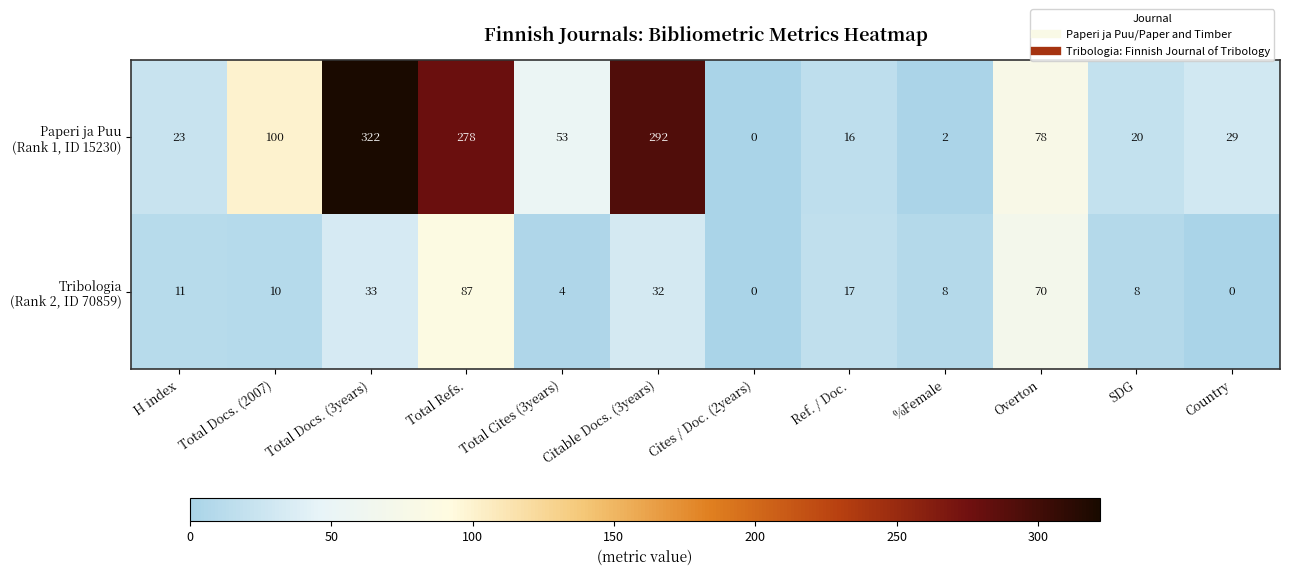

What is the maximum value shown in the chart?

322